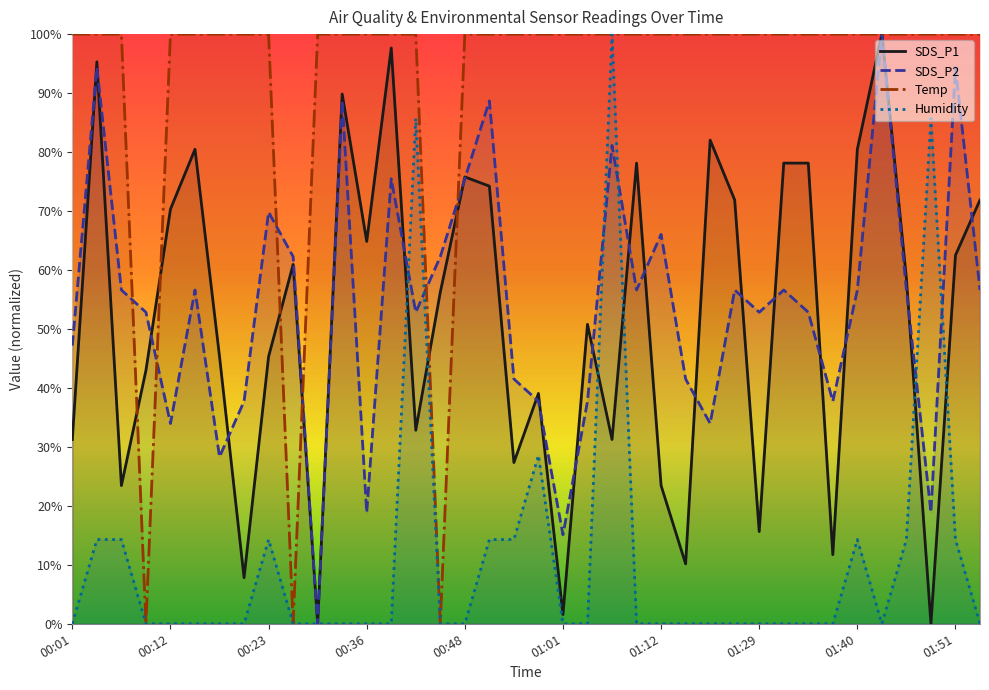

True or false: SDS_P2 has a value of 95.7 at 01:32.

False